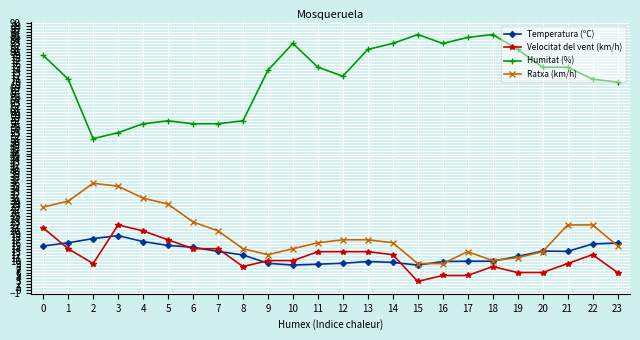

What is the difference between the maximum and minimum values in the Humitat (%) series?

35.0